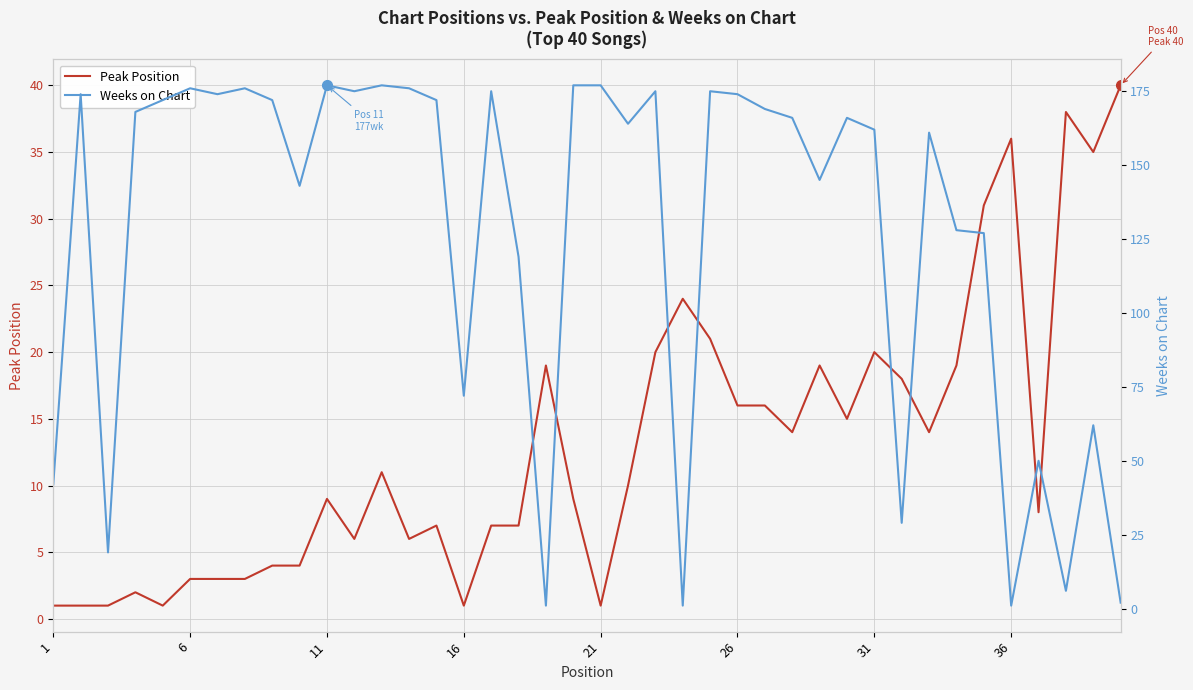

True or false: Weeks on Chart and Peak Position intersect in this chart.

True